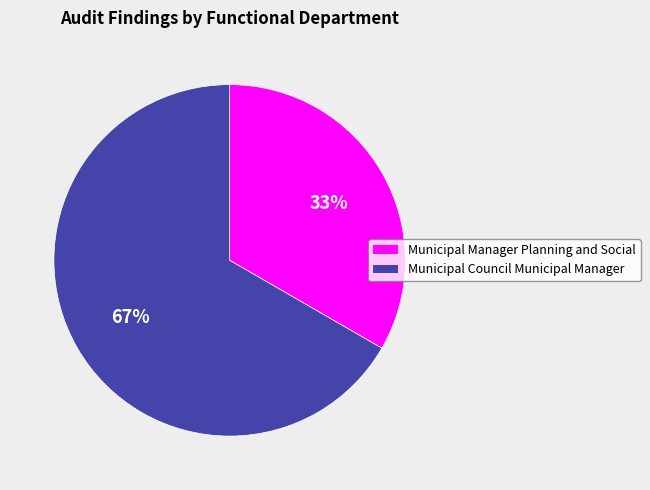

To the nearest percent, what is the average slice percentage?

50%